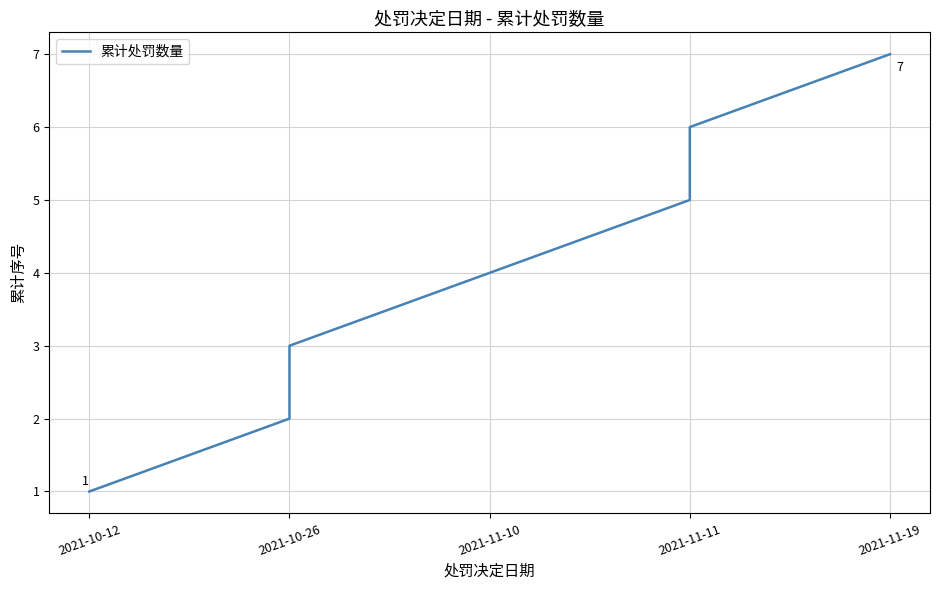

What position from the right is 5?

2